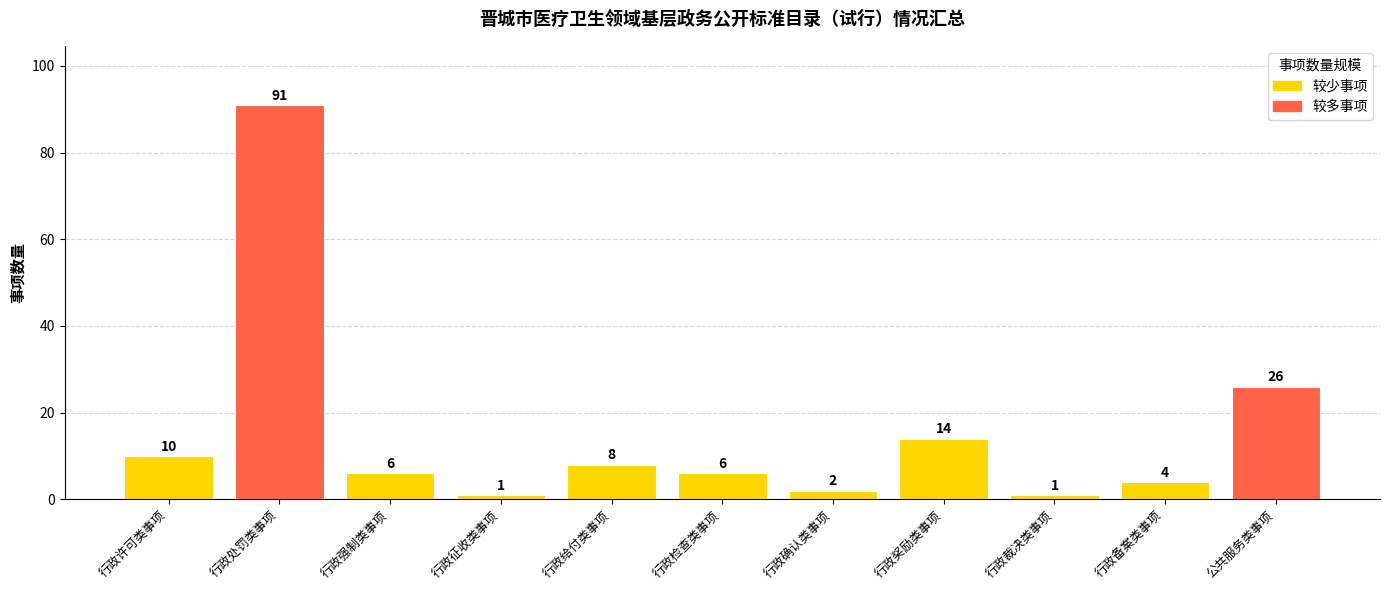

What is the value of the 6th bar from the left?

6